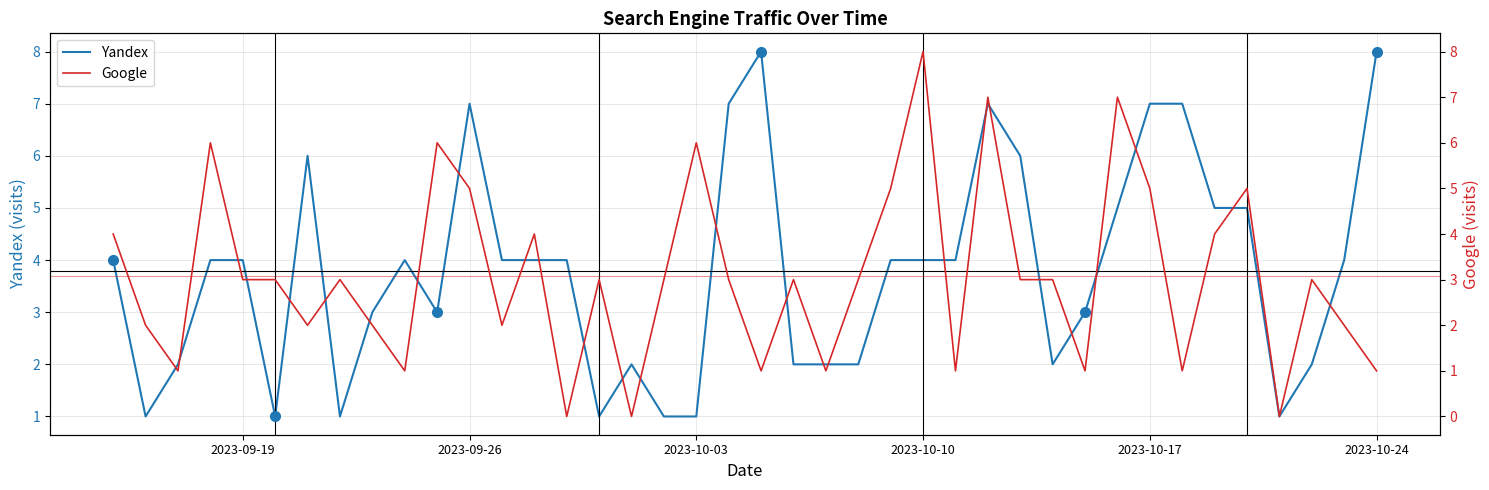

What is the sum of the Yandex values at 2023-10-17 and 2023-10-10?

11